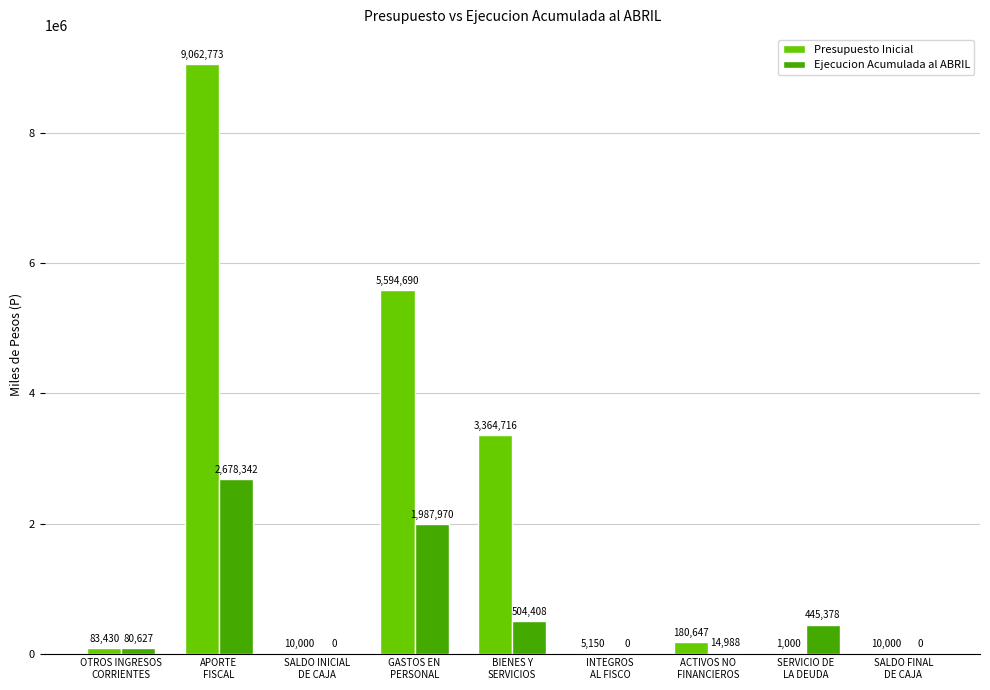

Which category has the highest value across all series?

APORTE
FISCAL